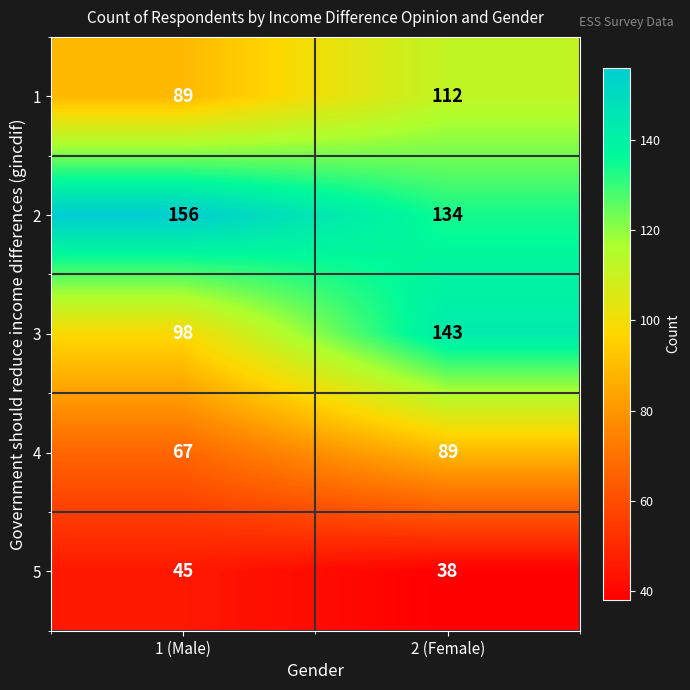

Rank the series by their average value, from highest to lowest.

2, 3, 1, 4, 5